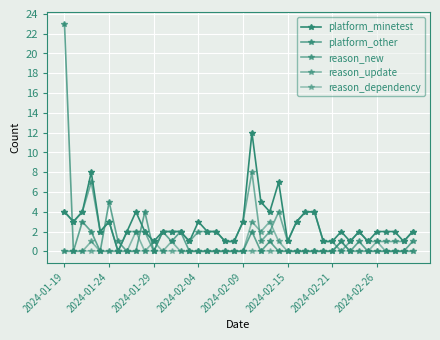

How many lines are shown in the chart?

5